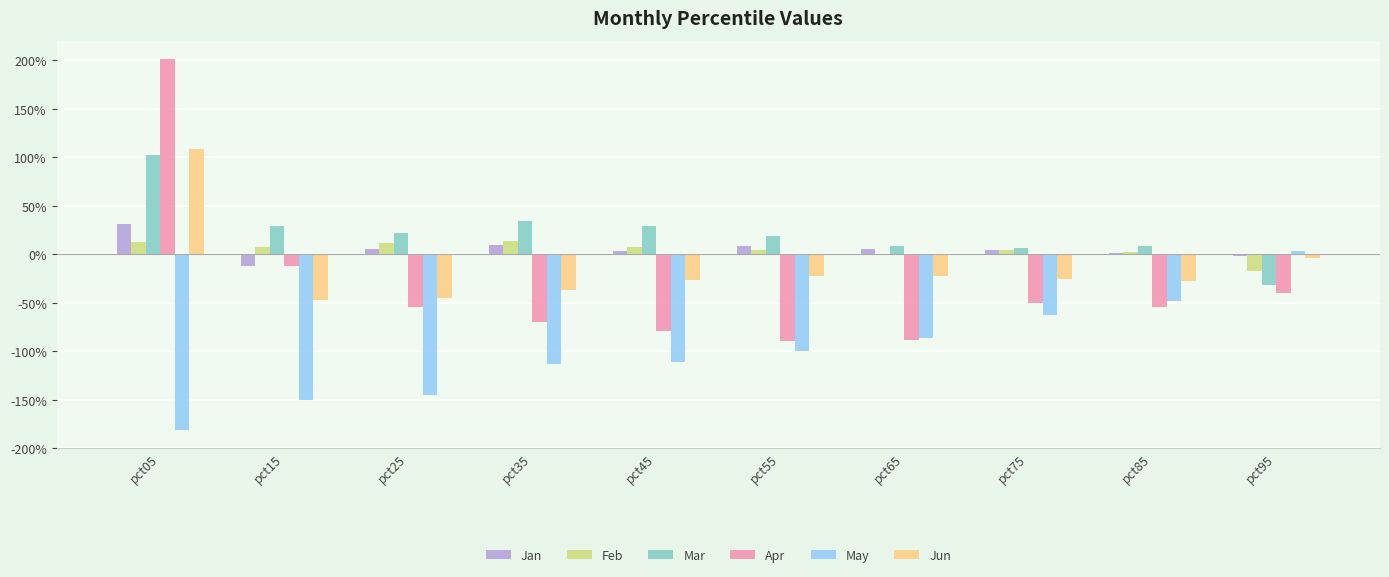

What are all the series names shown in the legend?

Jan, Feb, Mar, Apr, May, Jun